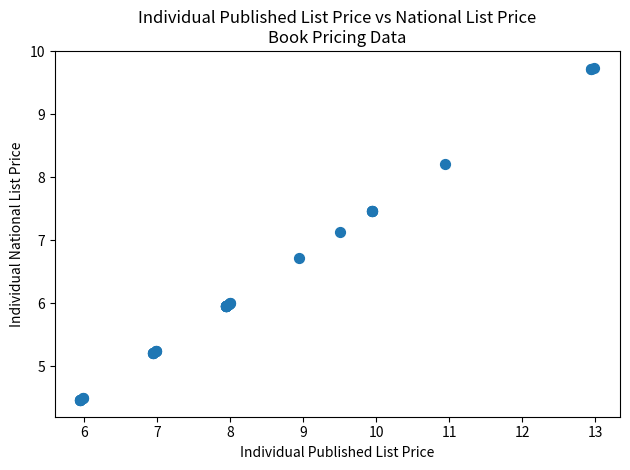

What Y value in the scatter plot is closest to 7?

7.1